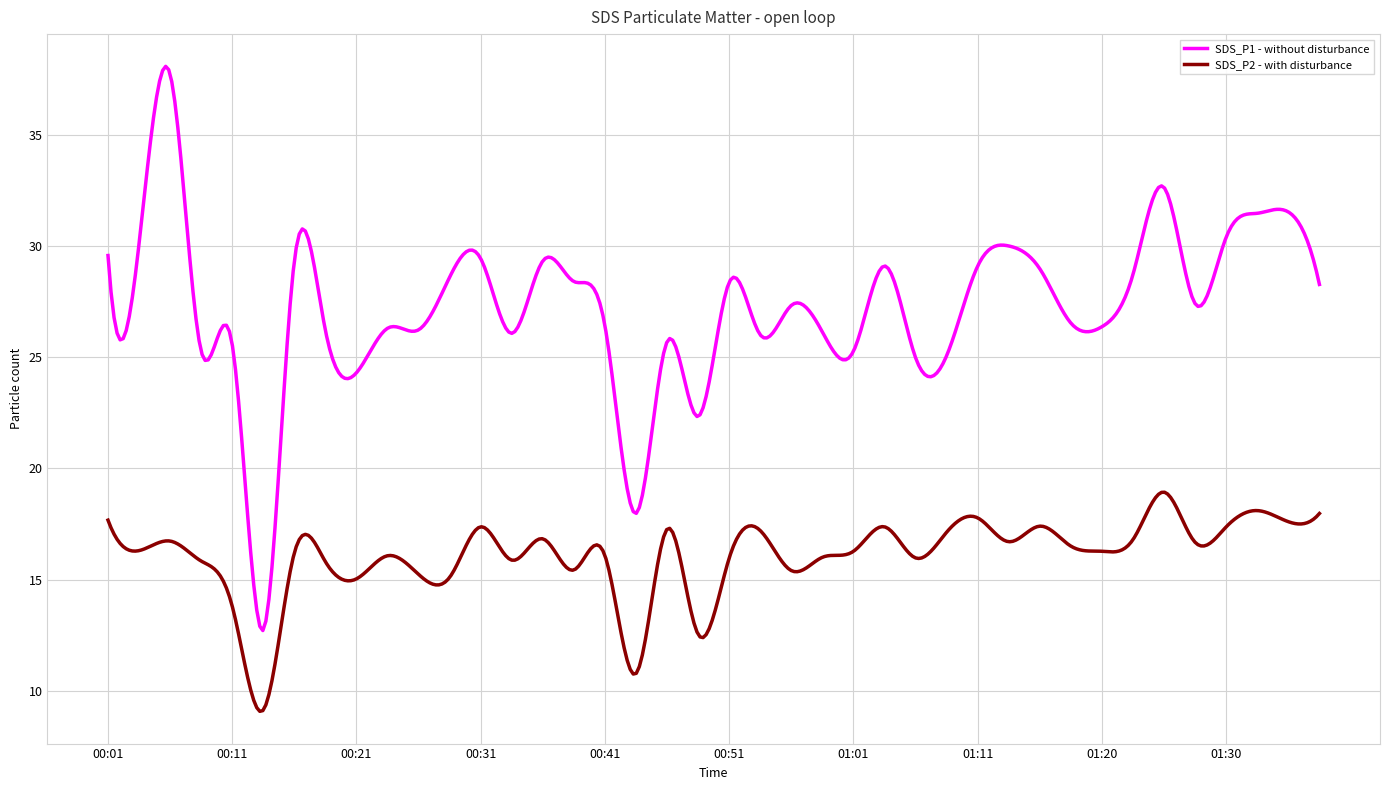

Which series has the largest total across all categories?

SDS_P1 - without disturbance